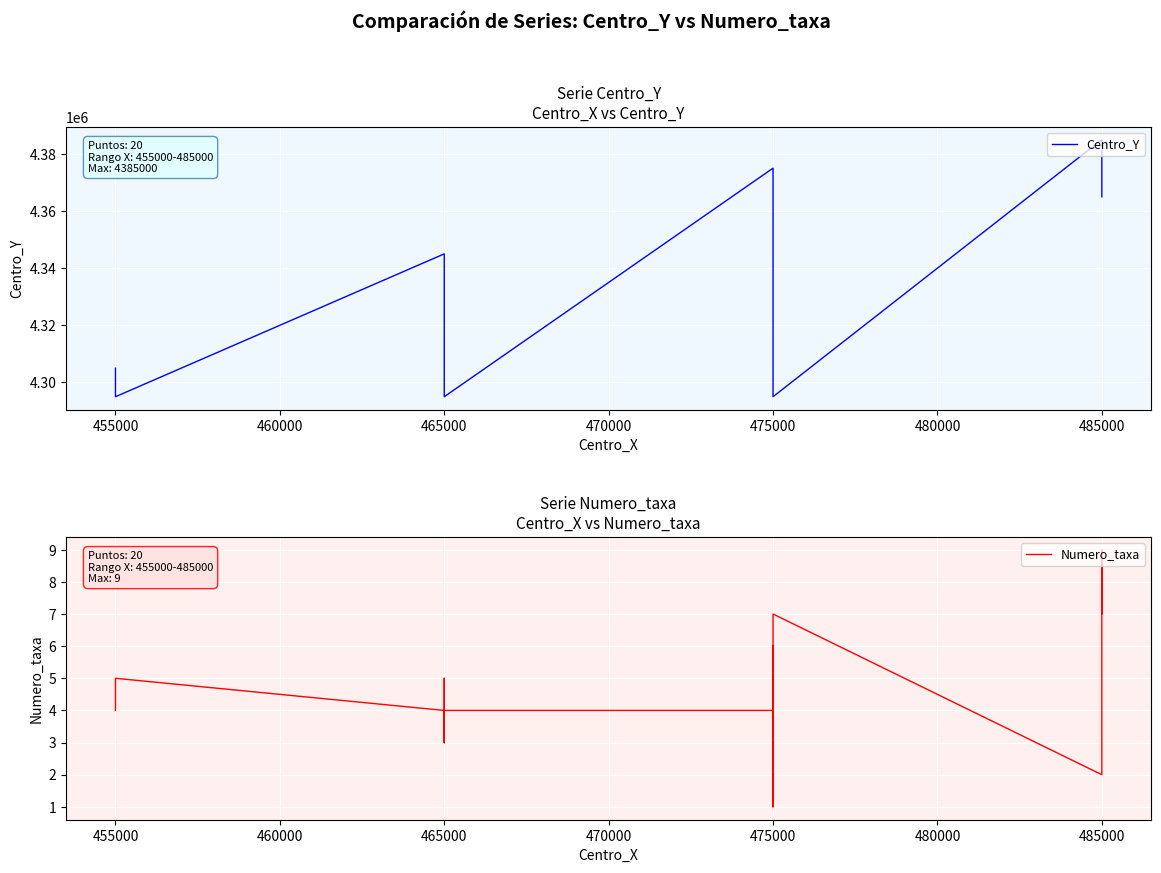

What is the greatest value displayed?

4385000